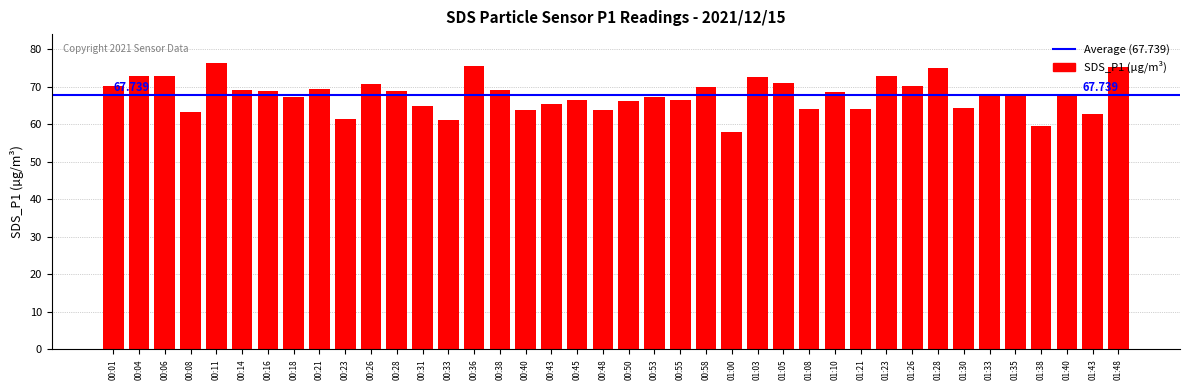

The value at 00:45 is 25.0. True or false?

False